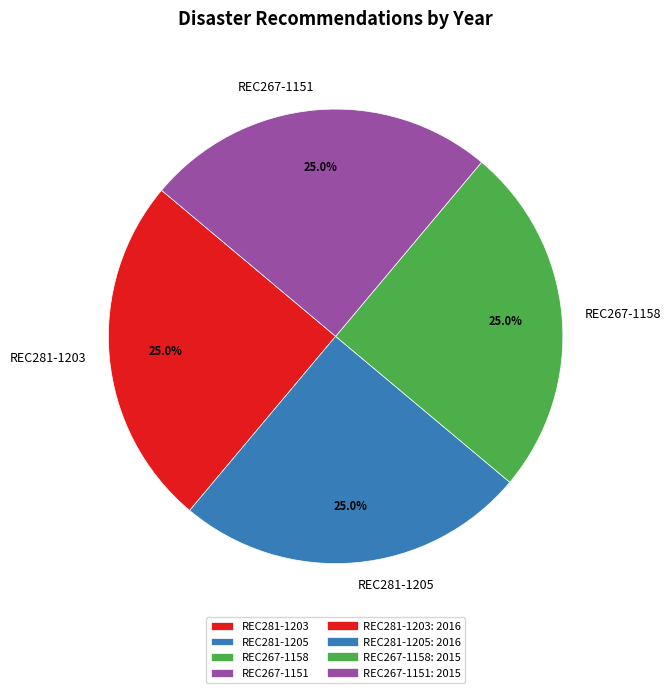

Count the number of slices in the pie.

4